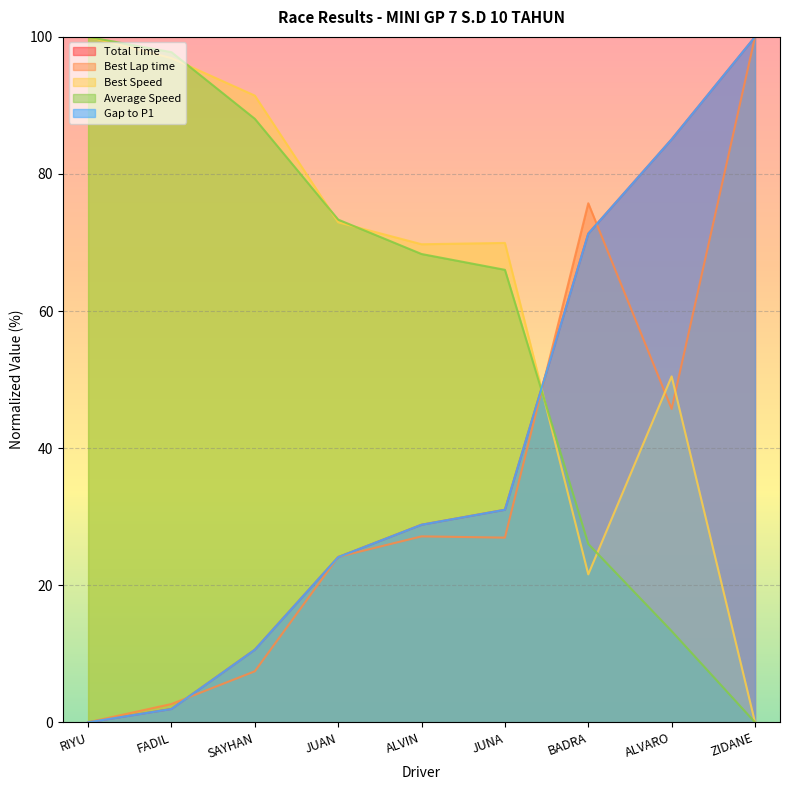

What is the label of the 9th point from the right?

RIYU